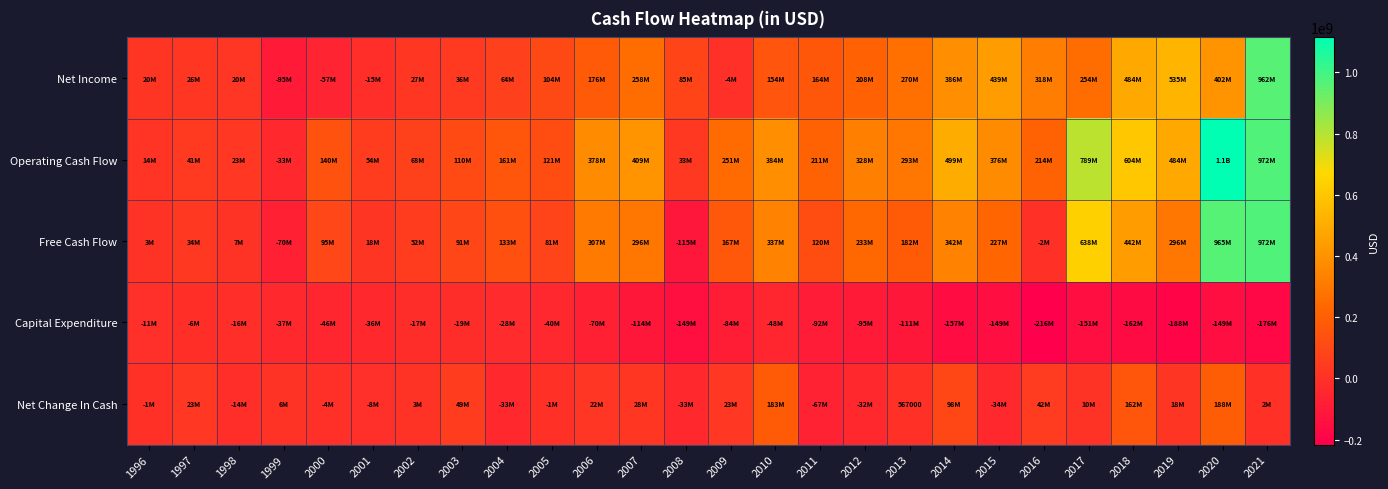

How many values in the Operating Cash Flow series are below 250554000?

13